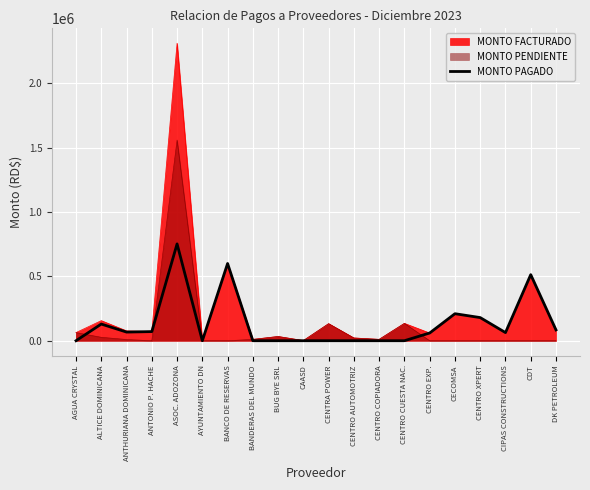

List the labels in order of value, smallest first.

AGUA CRYSTAL, AYUNTAMIENTO DN, BANDERAS DEL MUNDO, BUG BYE SRL, CAASD, CENTRA POWER, CENTRO AUTOMOTRIZ, CENTRO COPIADORA, CENTRO CUESTA NAC., CENTRO EXP., CIPAS CONSTRUCTIONS, ANTHURIANA DOMINICANA, ANTONIO P. HACHE, DK PETROLEUM, ALTICE DOMINICANA, CENTRO XPERT, CECOMSA, CDT, BANCO DE RESERVAS, ASOC. ADOZONA